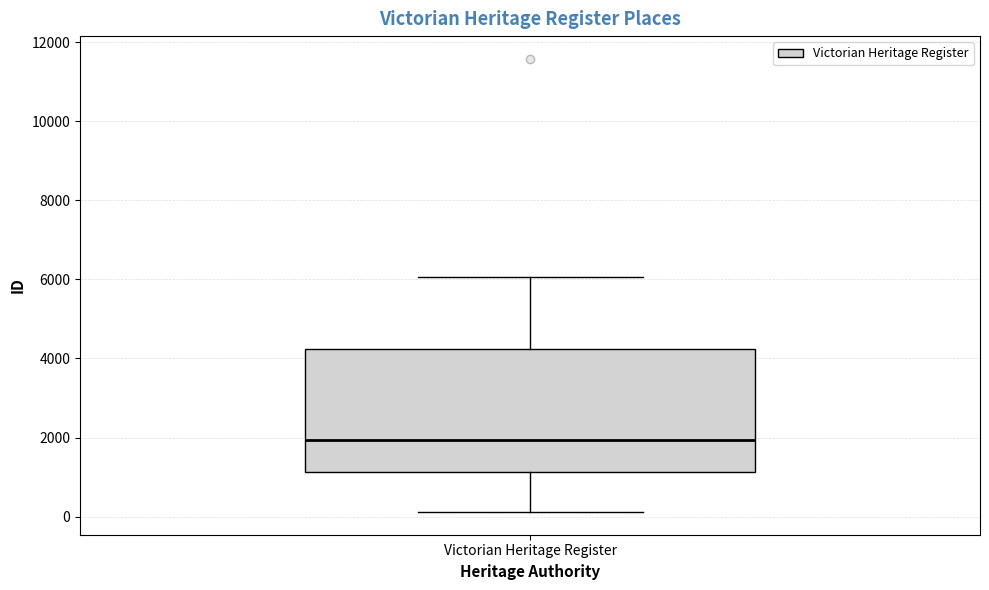

Transcribe this box plot: give where the median line is, the range the box spans, and where the two whiskers end, as read against the y-axis. The values are not printed on the chart, so give them approximately, as read against the axis.

median 2000, box 1200 to 4200, whiskers 200 to 6000